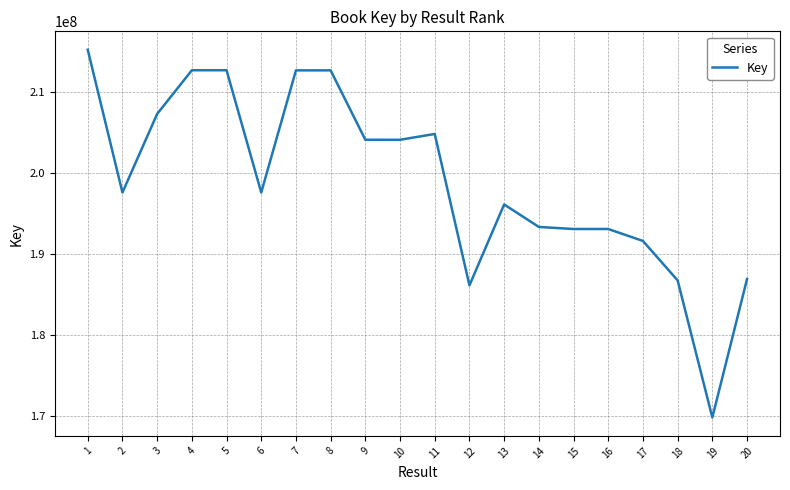

What is the maximum value shown in the chart?

215182959